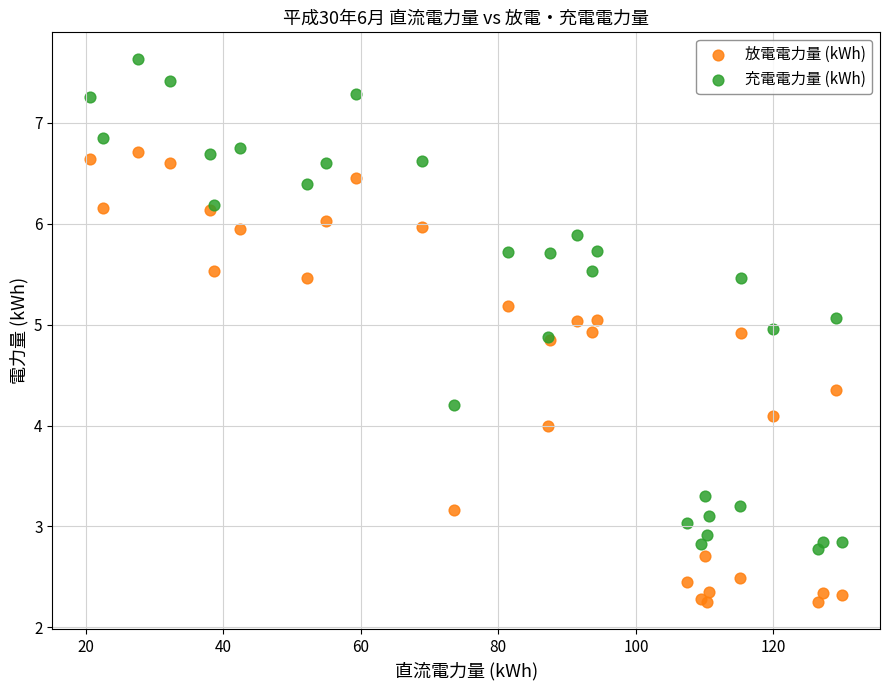

Which series contains the lowest Y value?

放電電力量 (kWh)